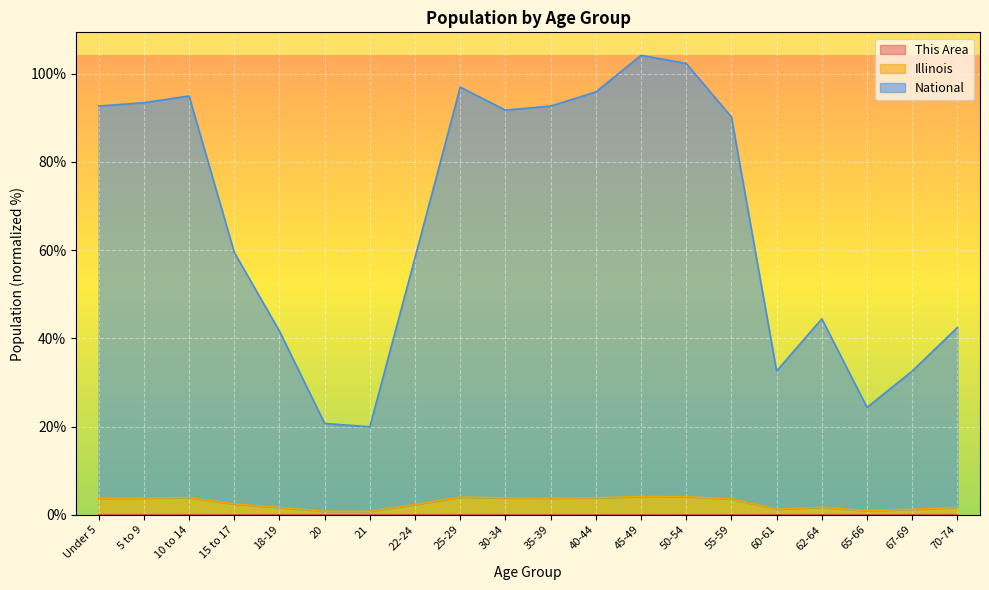

Where is the first local maximum for Illinois?

10 to 14